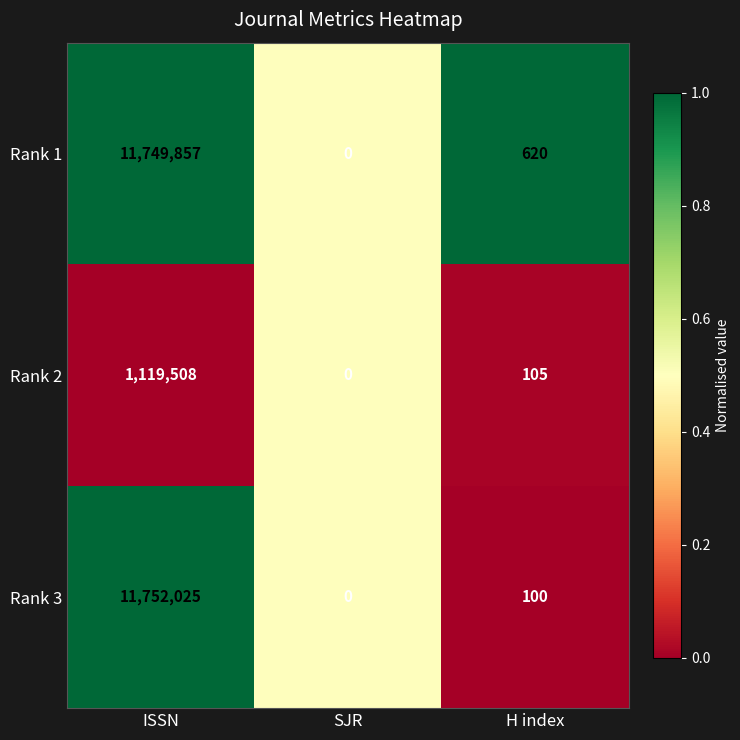

The value of Rank 1 at ISSN is 11749857. True or false?

True